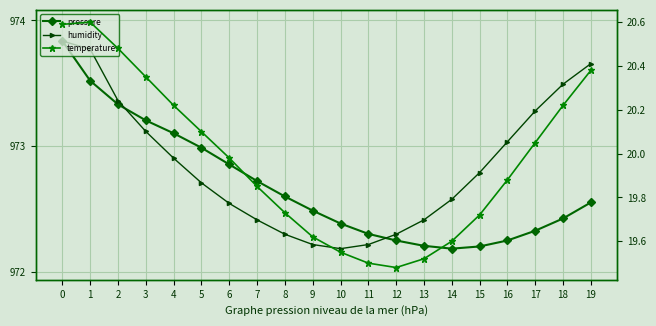

What is the difference between the maximum and second lowest values in the pressure series?

1.6